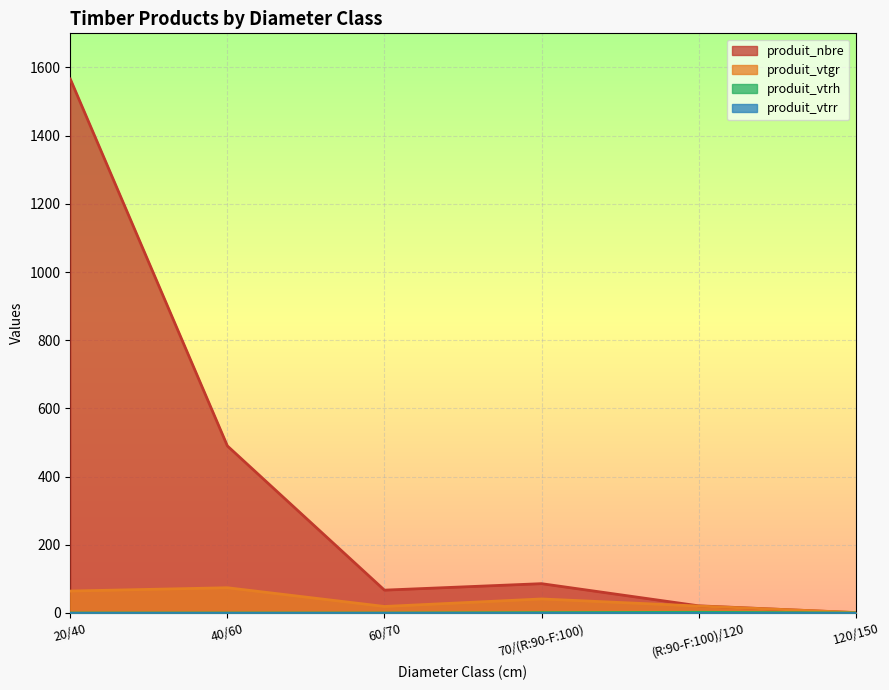

At which category is the sum across all series the highest?

20/40